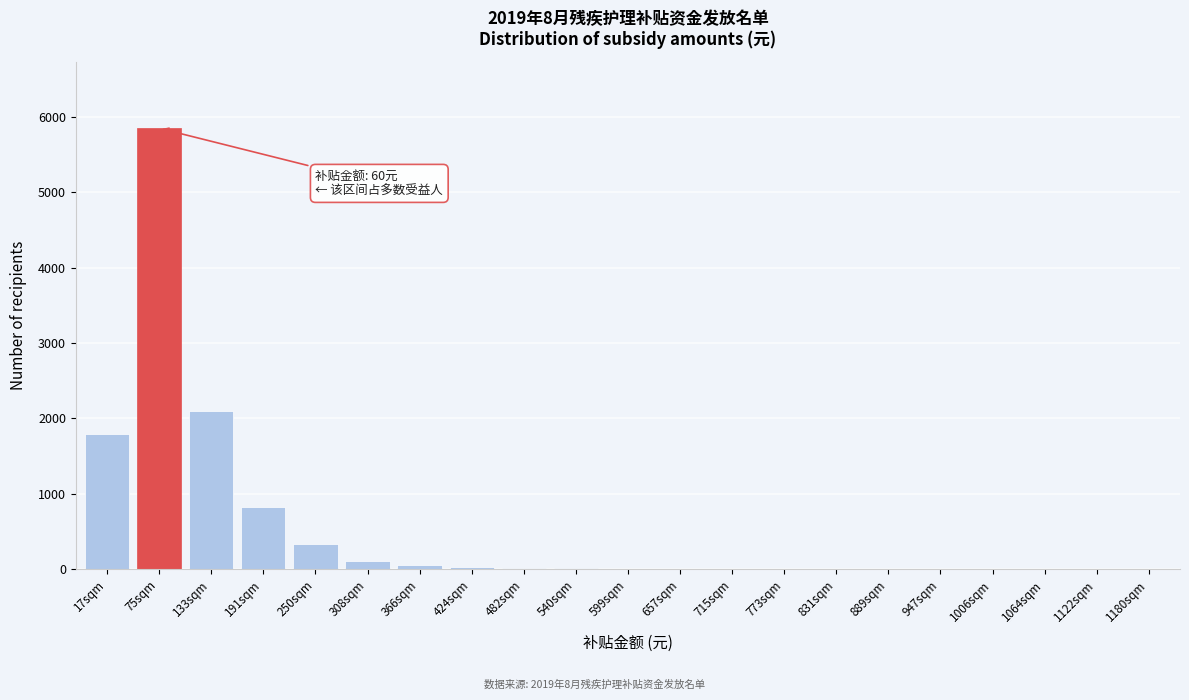

True or false: the data shows 1 at 1122sqm.

True